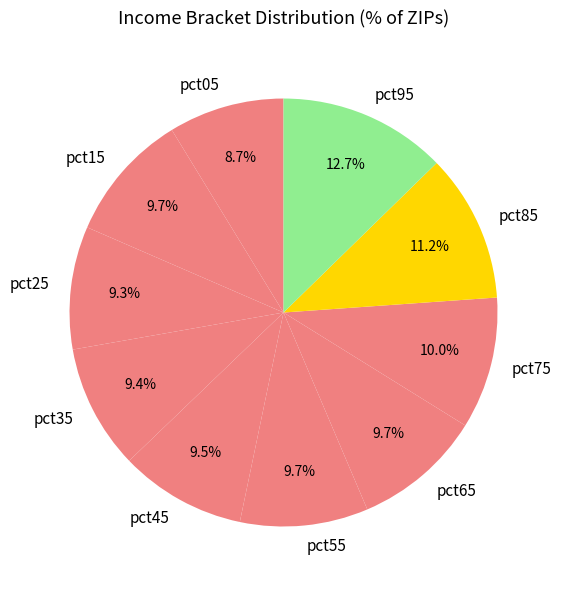

To the nearest percent, what portion does pct95 represent?

13%